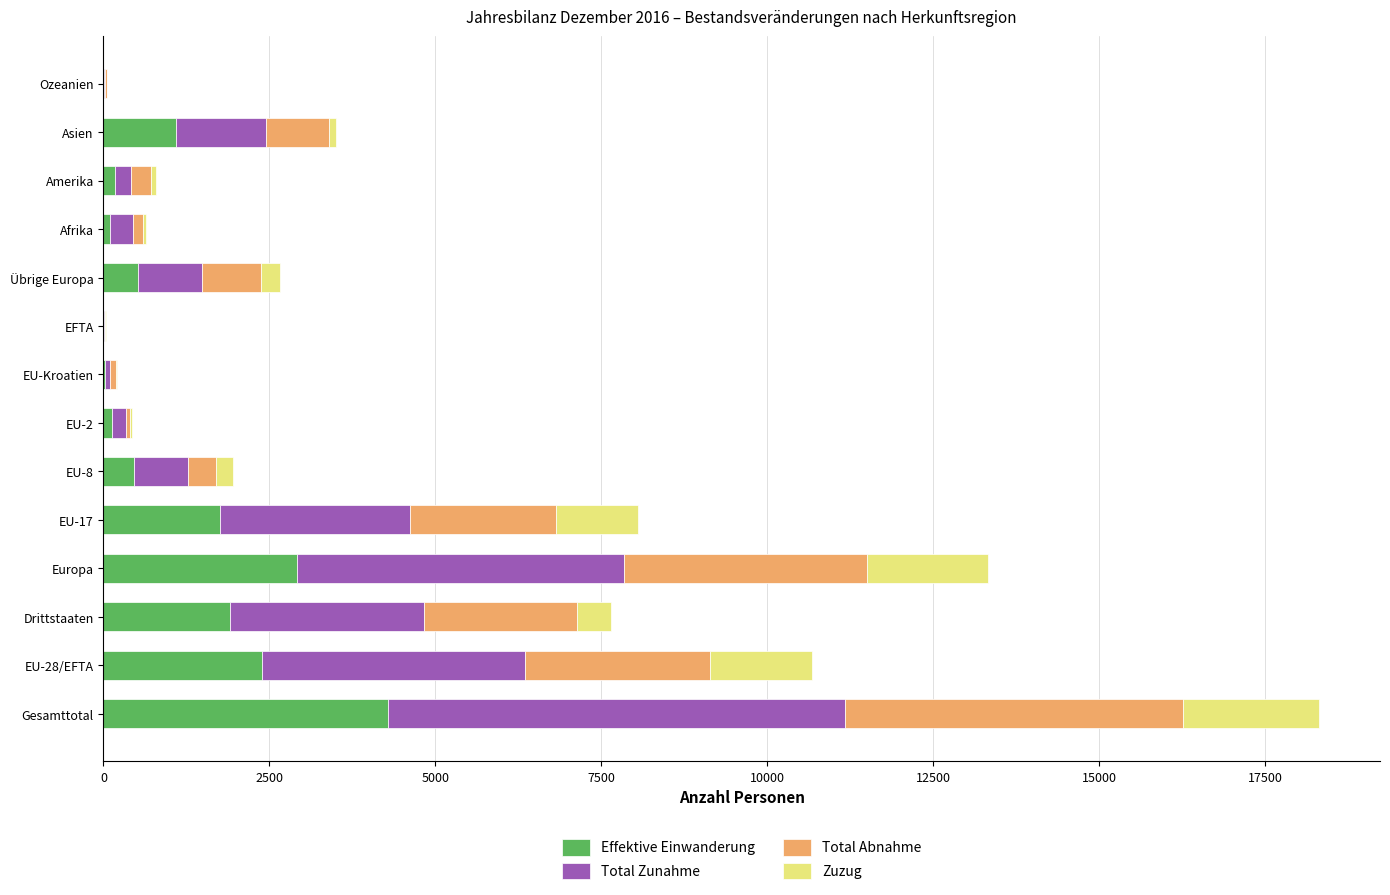

Is it true that Effektive Einwanderung equals 4291 at Gesamttotal?

True